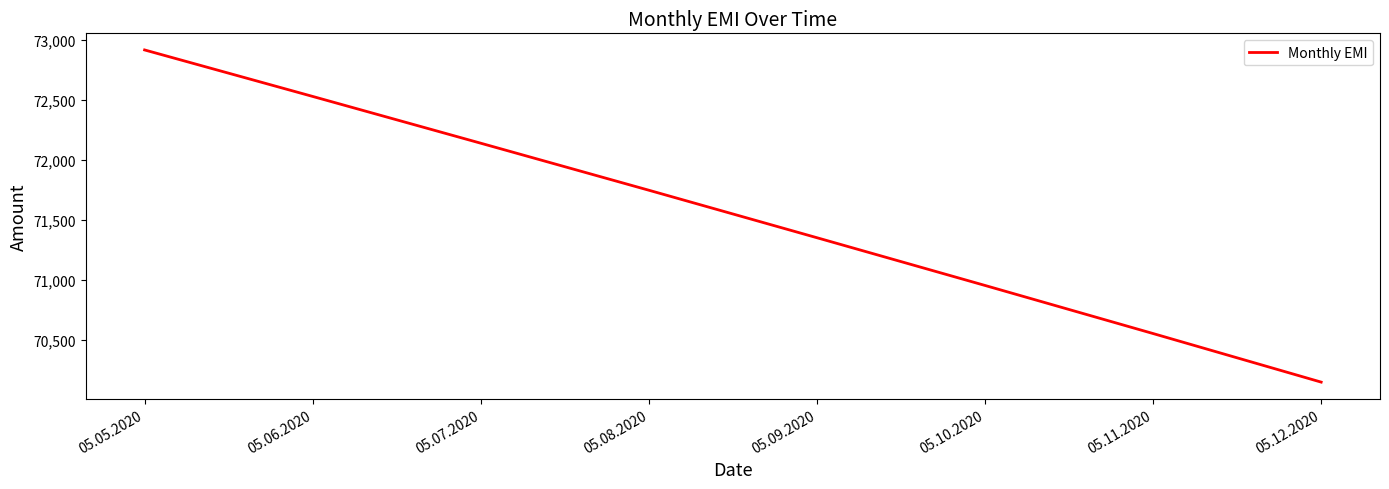

Rank the categories by value from highest to lowest.

05.05.2020, 05.06.2020, 05.07.2020, 05.08.2020, 05.09.2020, 05.10.2020, 05.11.2020, 05.12.2020